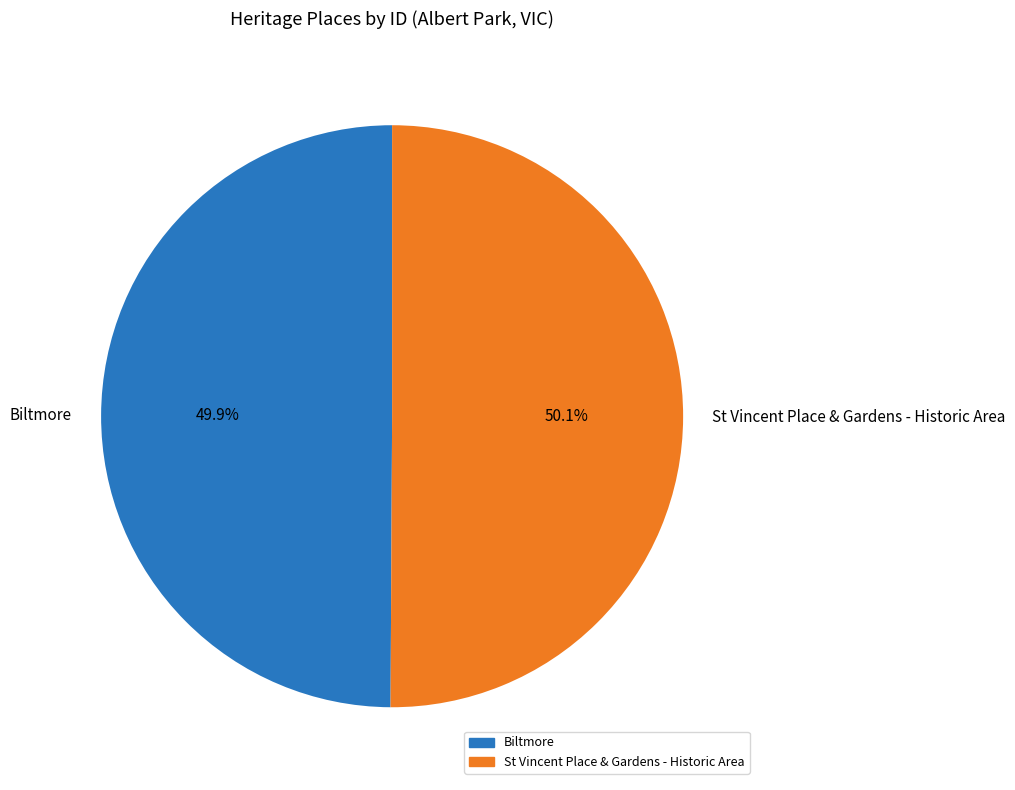

Is the sum of St Vincent Place & Gardens - Historic Area and Biltmore greater than half?

Yes